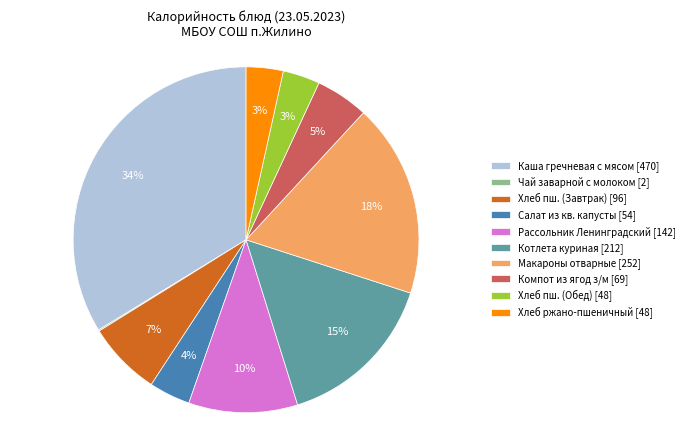

Which category has the biggest portion of the pie?

Каша гречневая с мясом [470]